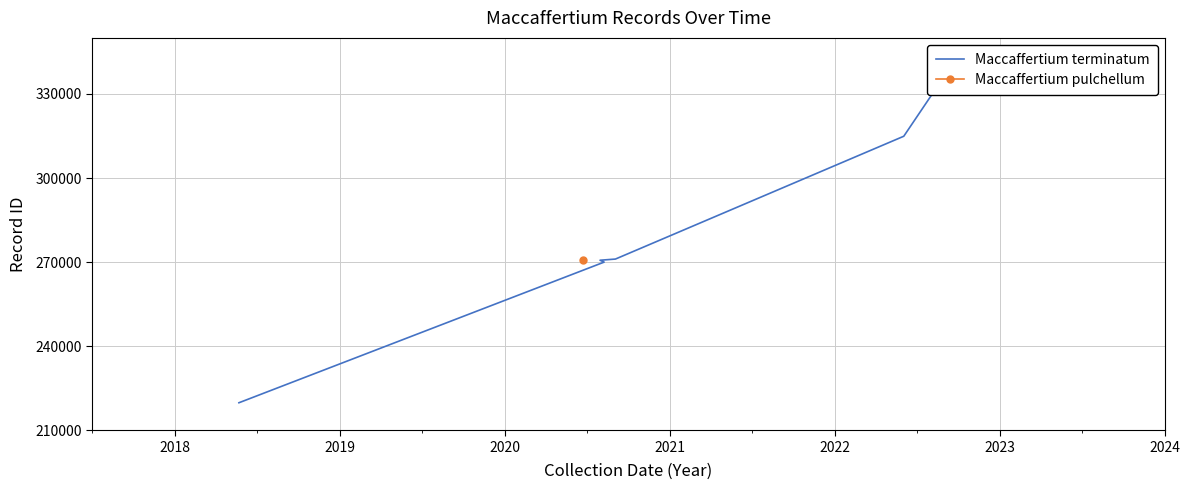

What is the change in value from 2019 to 2023?

+71339